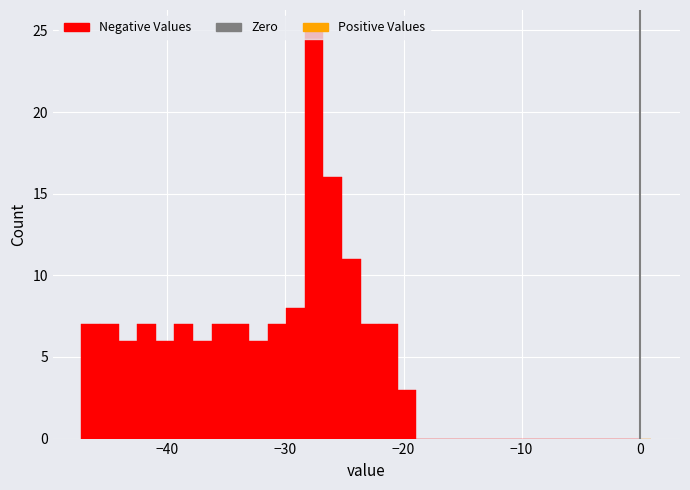

Read against the x-axis, roughly where is the centre of the tallest bar?

-28